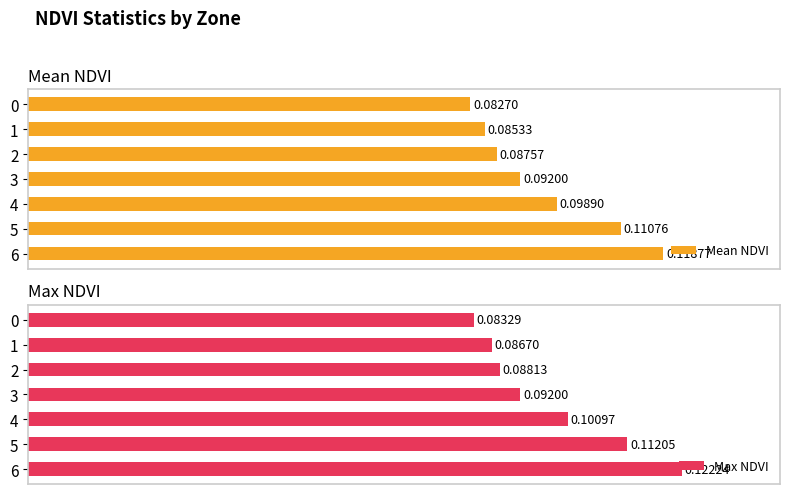

Which series has the largest total across all categories?

Max NDVI